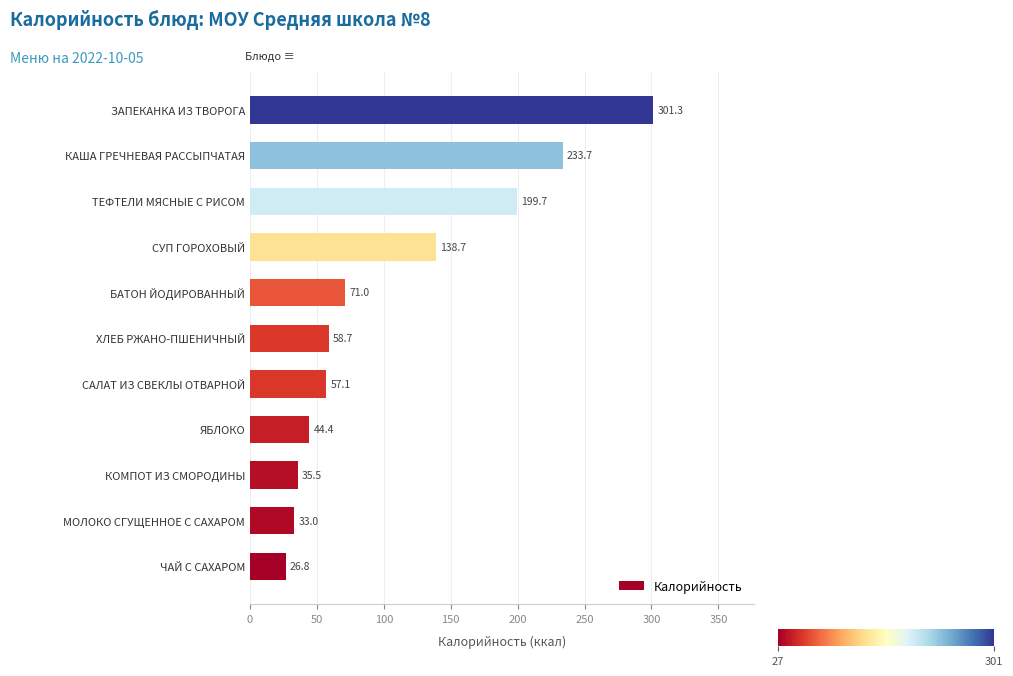

The value at ТЕФТЕЛИ МЯСНЫЕ С РИСОМ is 199.7. True or false?

True